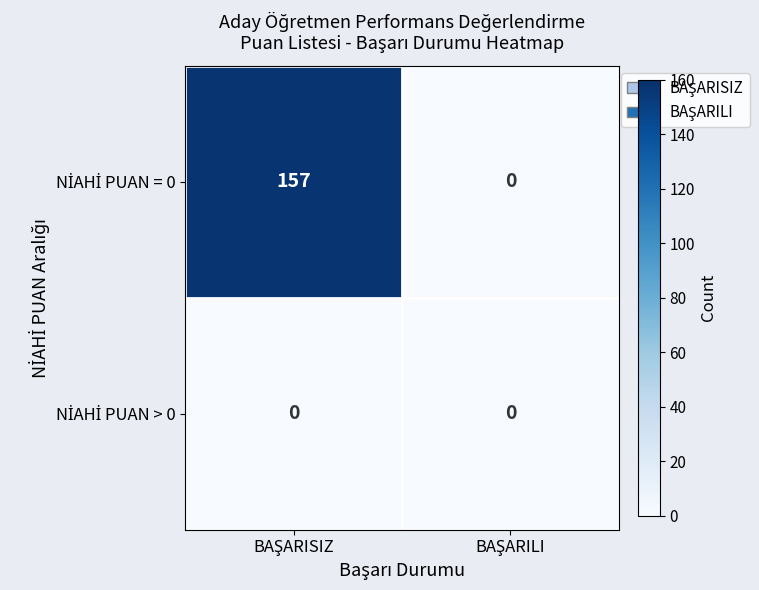

How many data points does each series have?

2